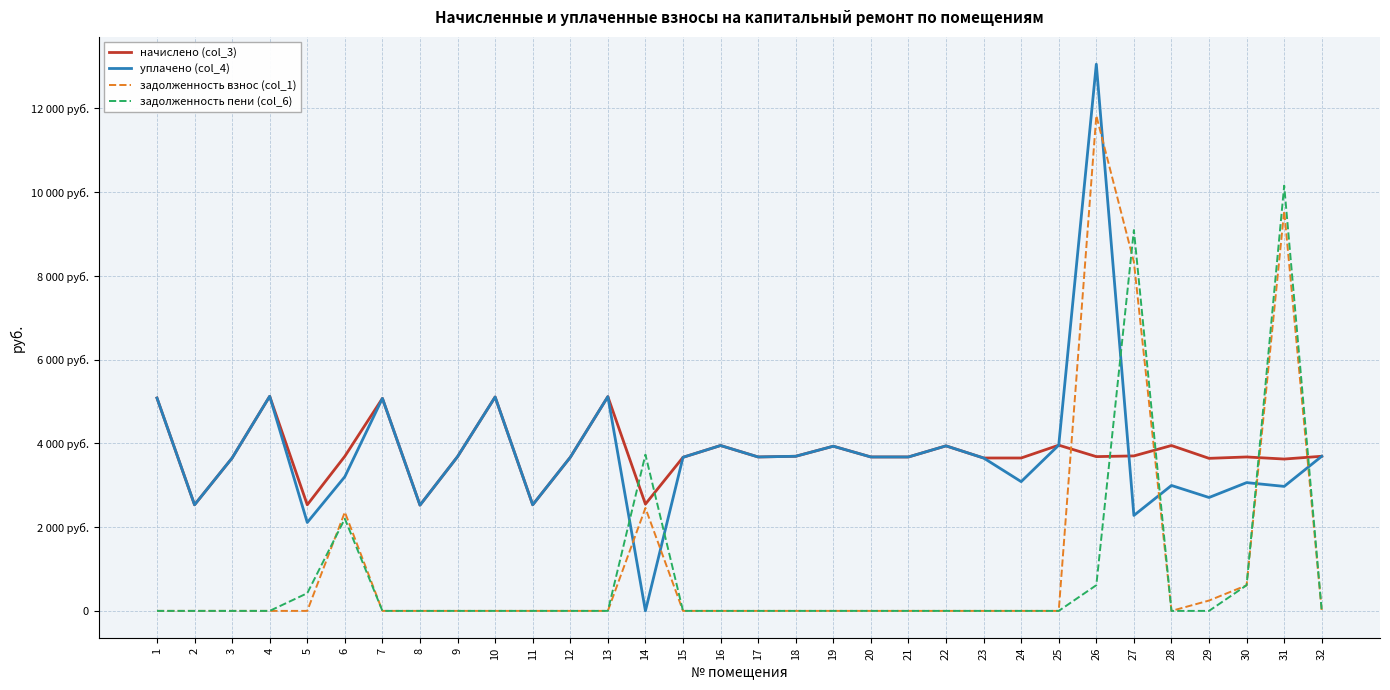

Which label corresponds to the largest value in the chart?

26